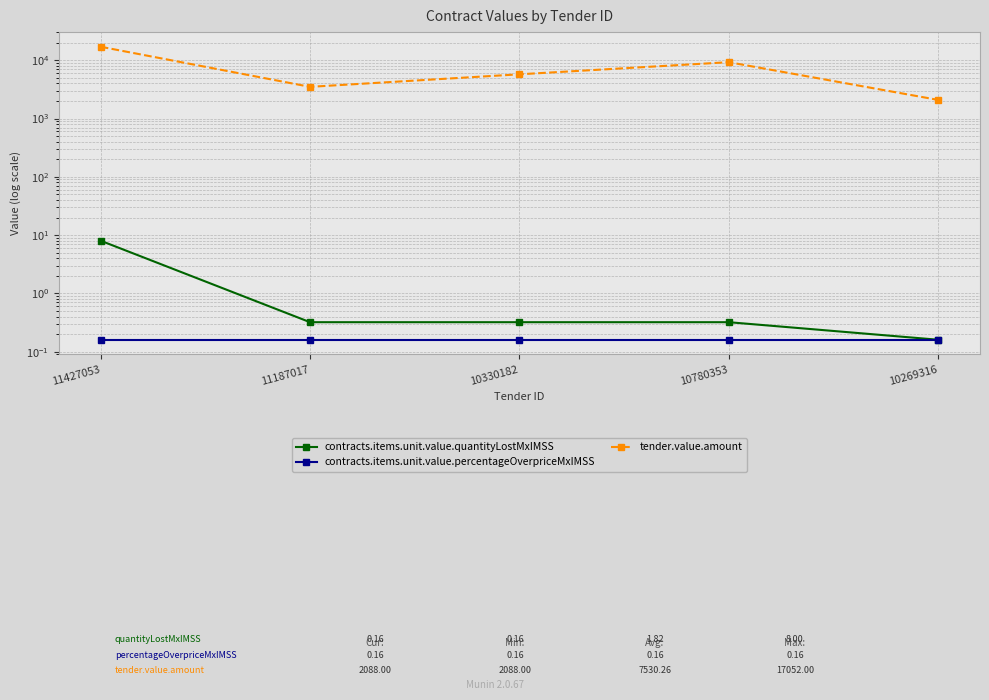

True or false: contracts.items.unit.value.quantityLostMxIMSS and tender.value.amount cross at least once.

False